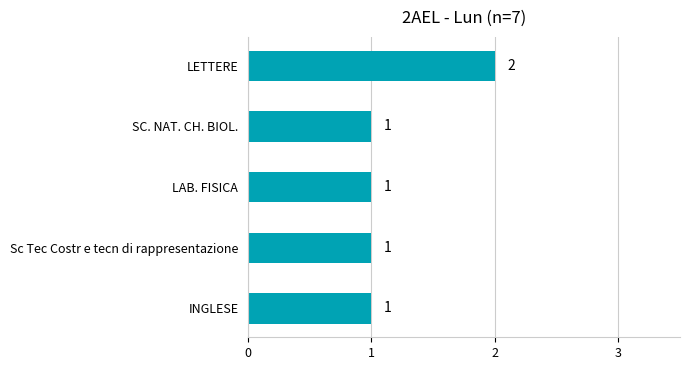

The chart shows a value of 1 at LAB. FISICA. True or false?

True